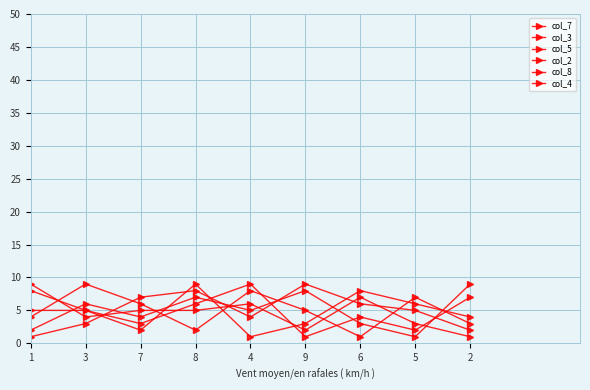

What is the label of the 6th point from the left?

9